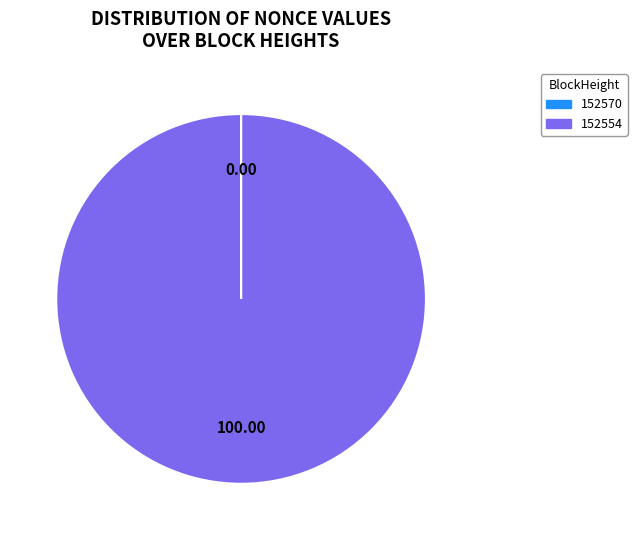

Is there a majority slice in this chart?

Yes